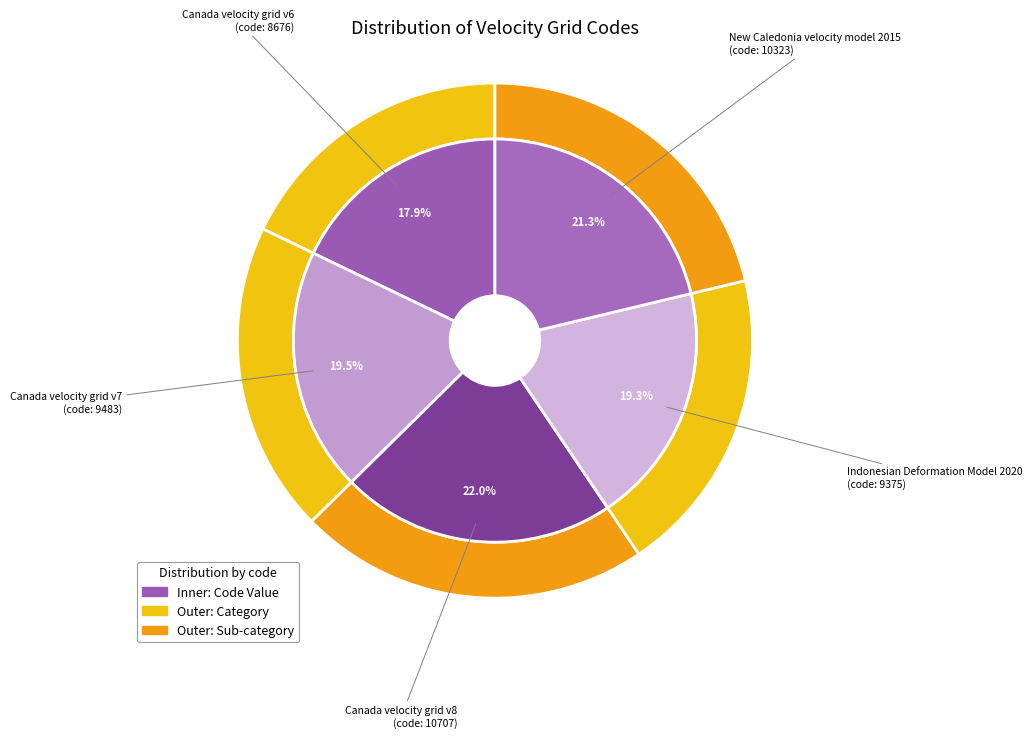

How many segments does this pie chart have?

5